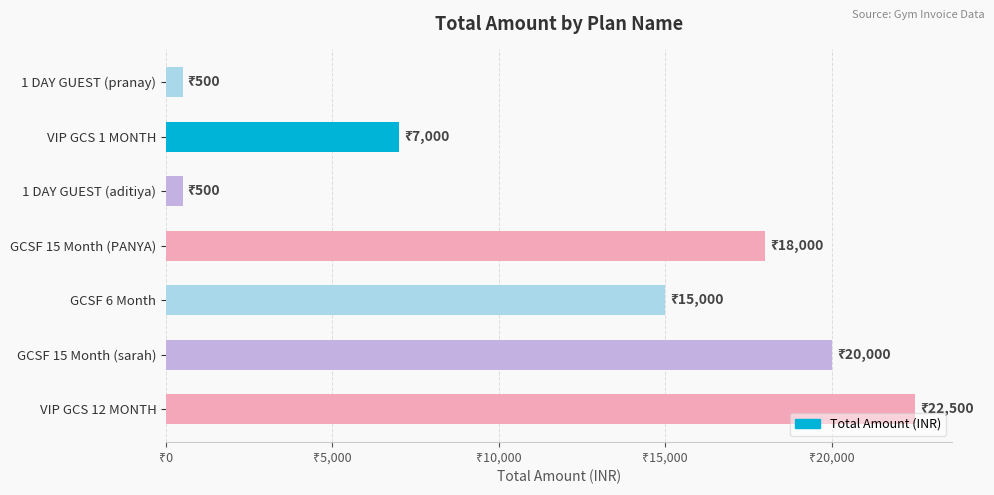

Does the chart contain any negative values?

No